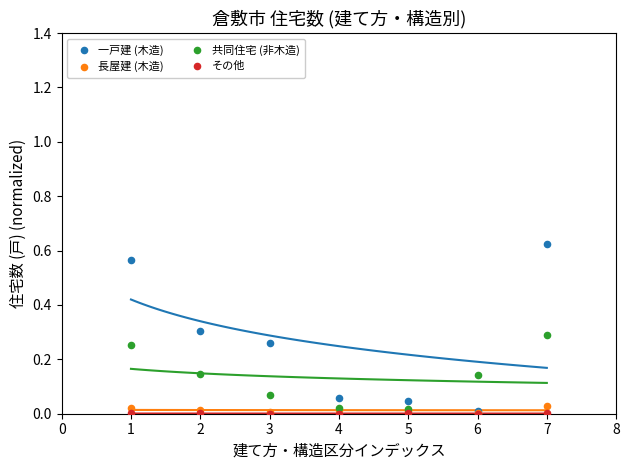

What are all the series names shown in the legend?

一戸建 (木造), 長屋建 (木造), 共同住宅 (非木造), その他